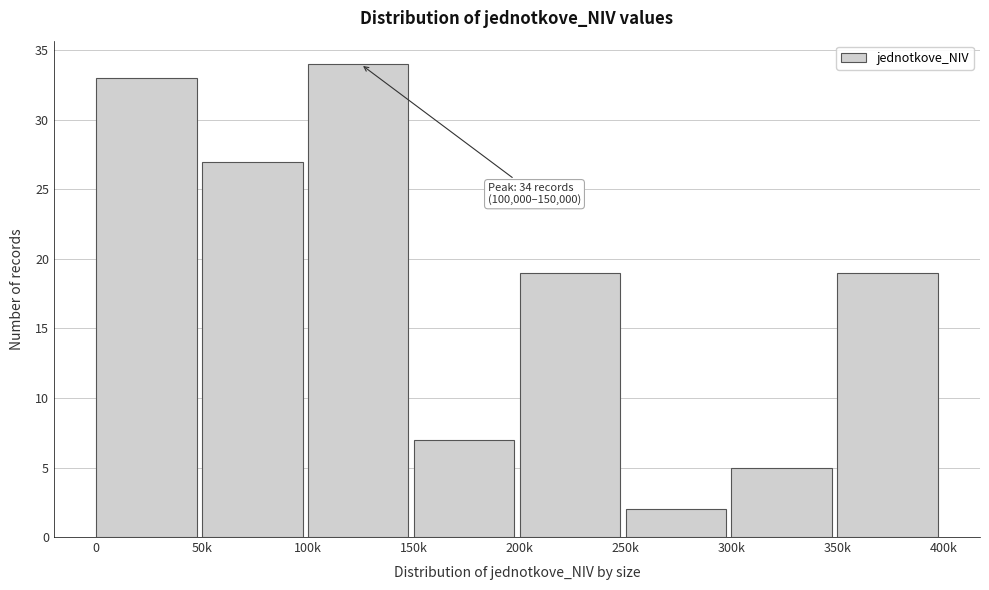

Reading right to left, extract all data points from this chart.

350k=19	300k=5	250k=2	200k=19	150k=7	100k=34	50k=27	0=33